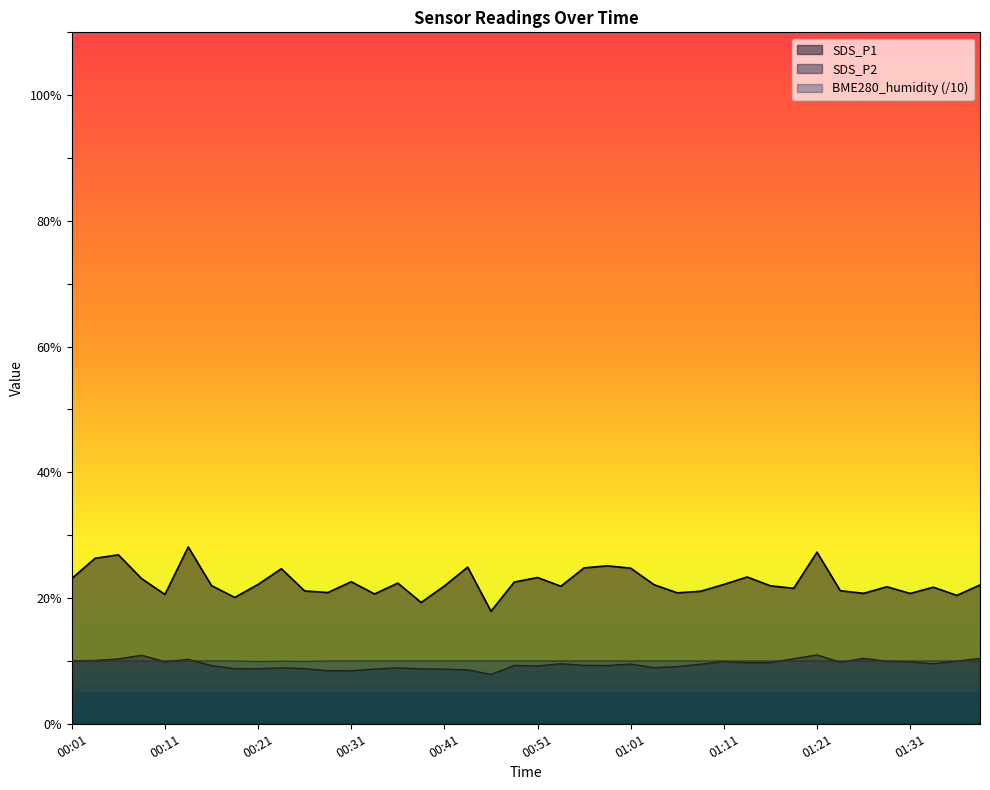

Where is the first local minimum for BME280_humidity?

00:21